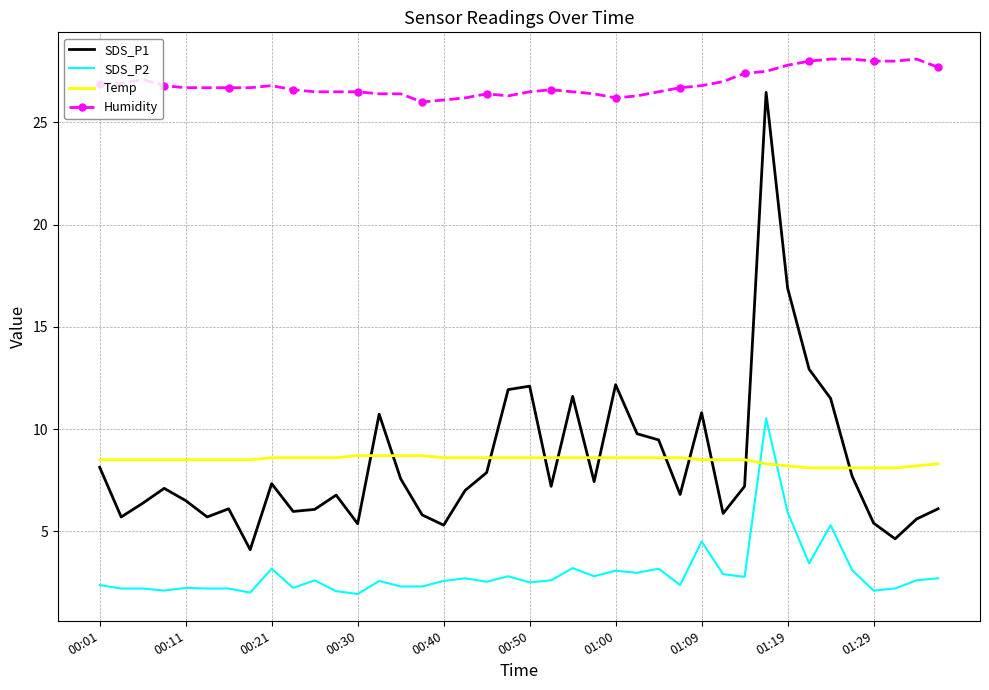

True or false: SDS_P2 and Humidity intersect in this chart.

False